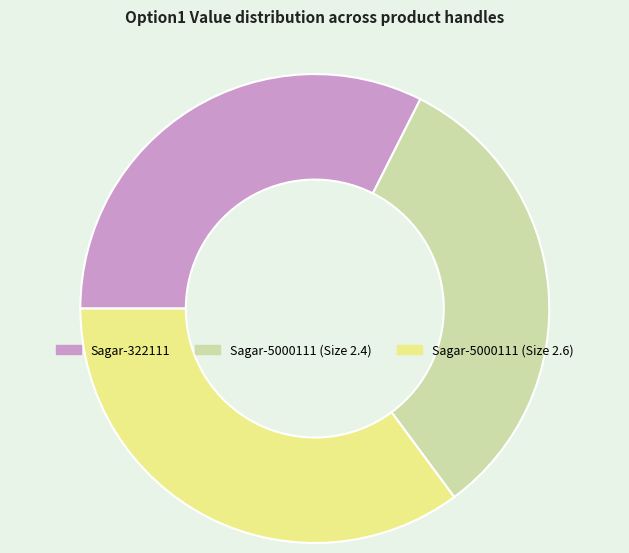

Which has a higher value, Sagar-322111 or Sagar-5000111 (Size 2.6)?

Sagar-5000111 (Size 2.6)